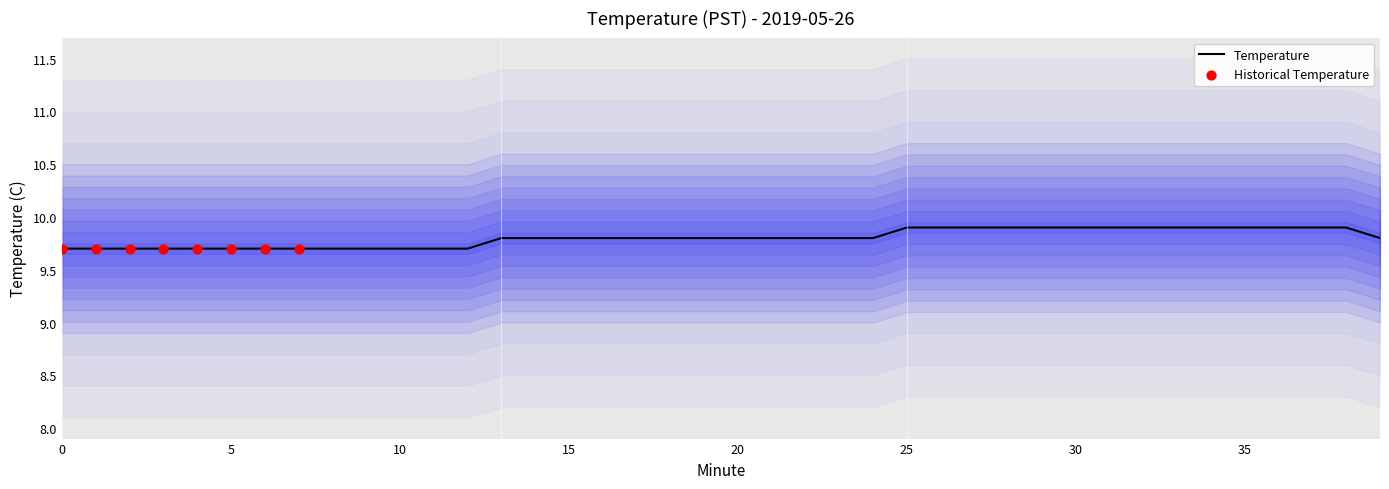

What is the change in value from 1 to 30?

+0.2